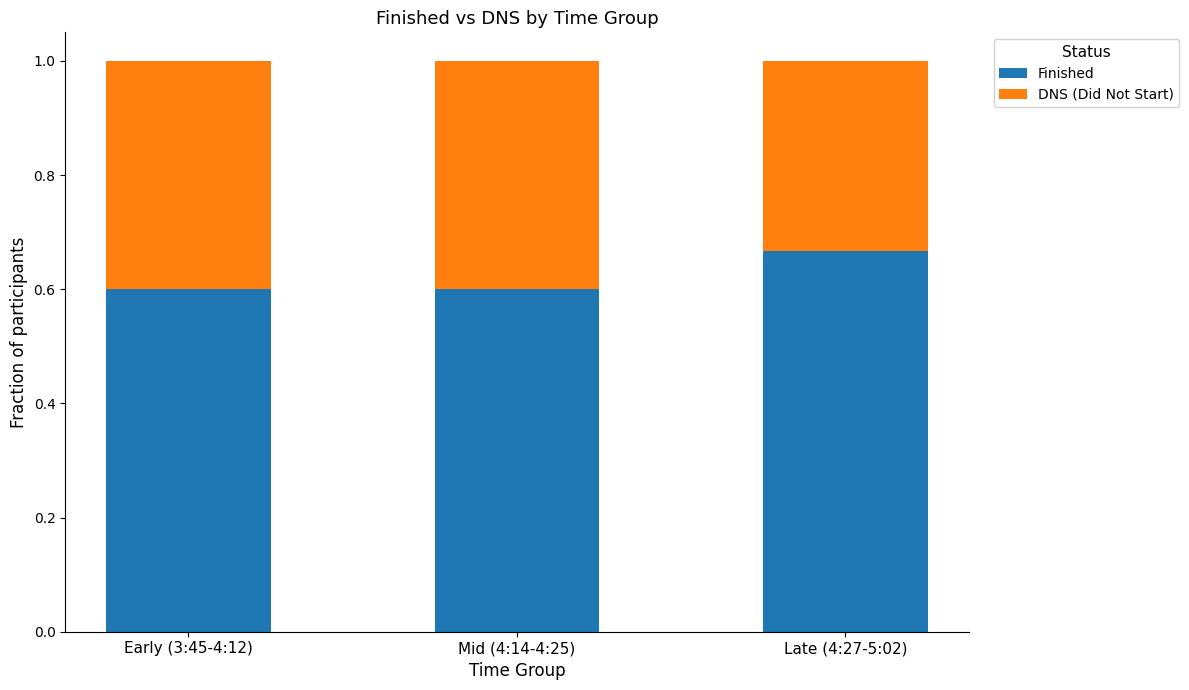

Are the bars horizontal?

No